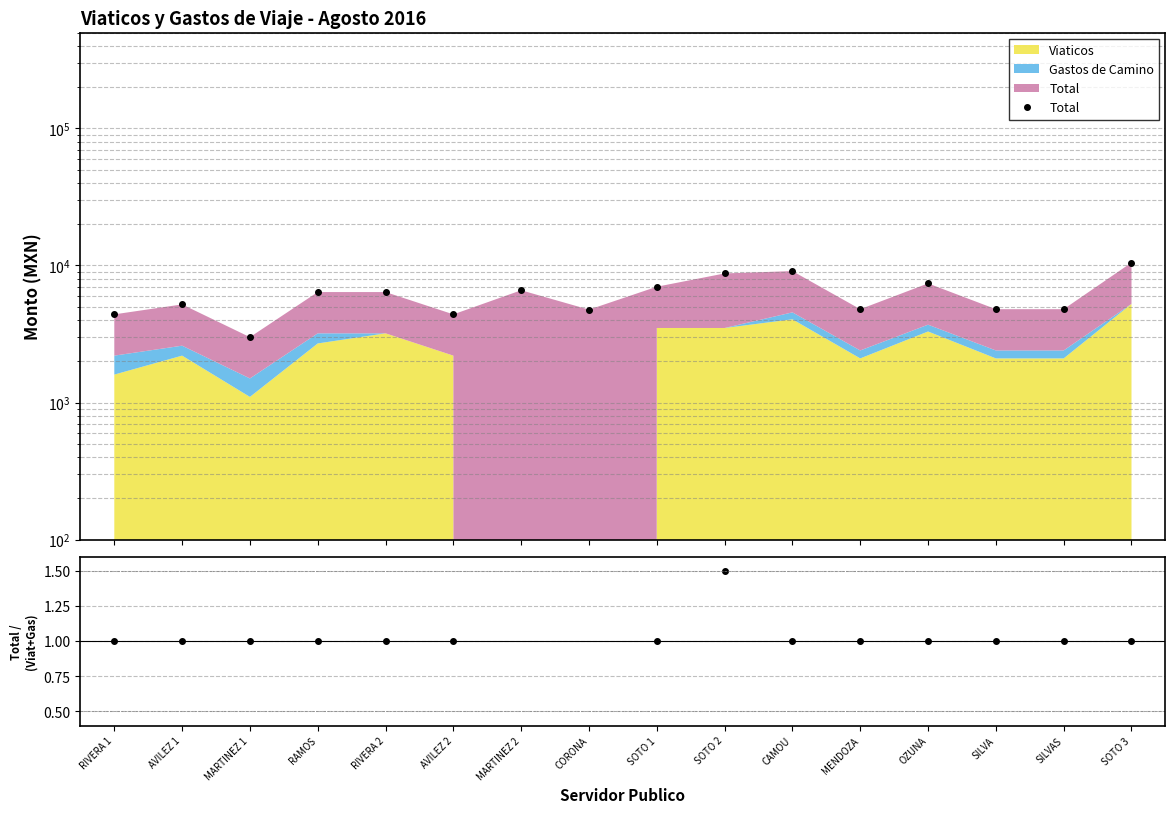

True or false: Total / (Viaticos + Gastos) and Total cross at least once.

False